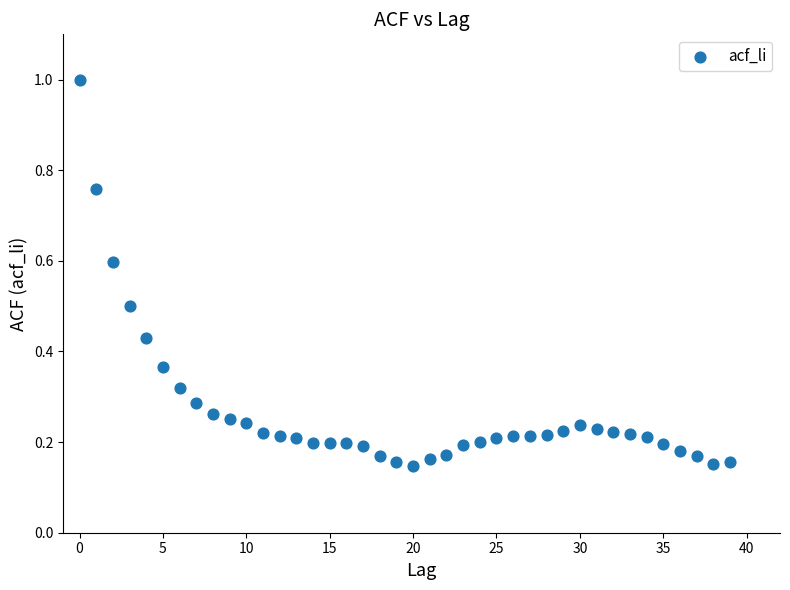

Count the number of points in this scatter plot.

40